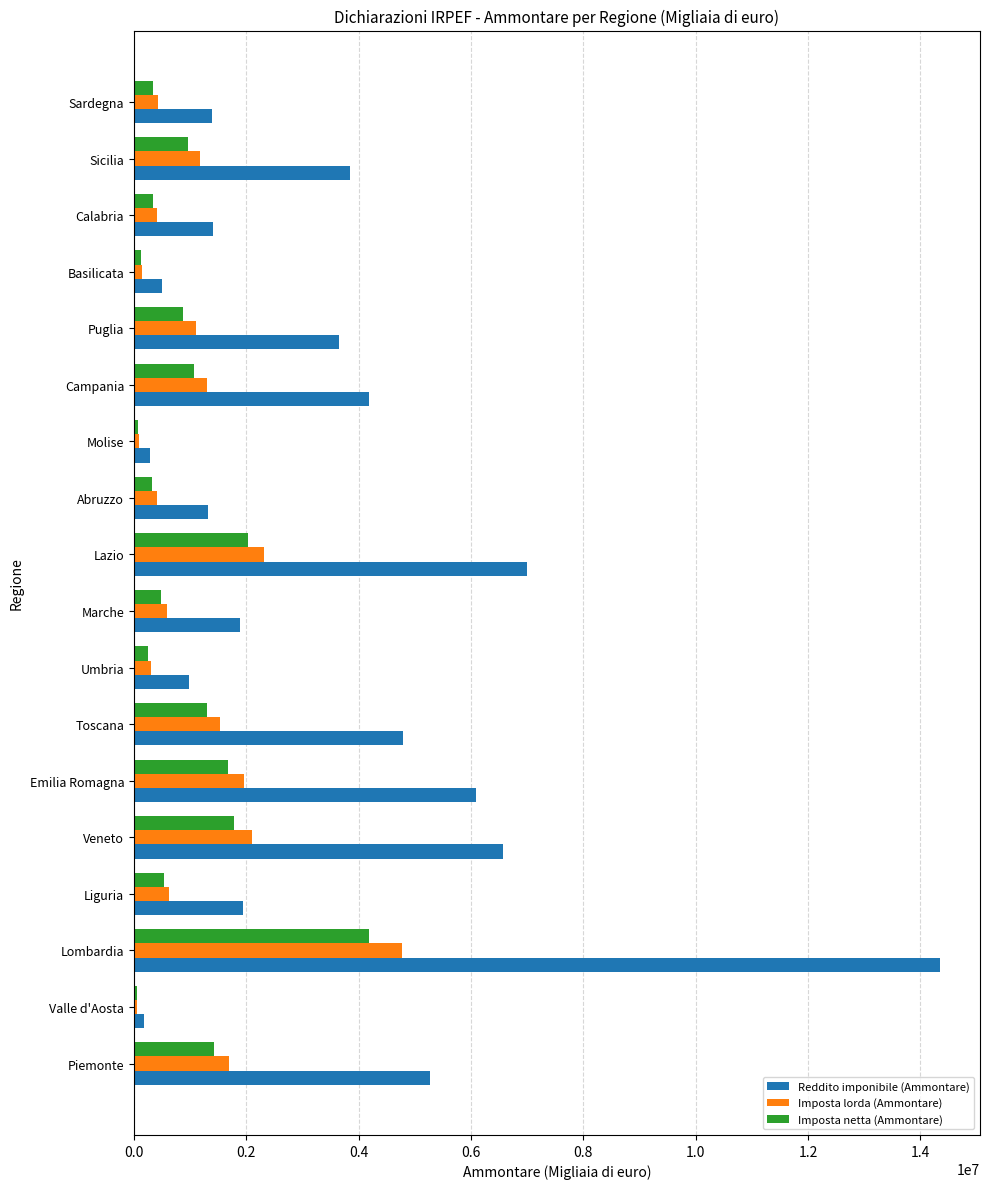

The value of Imposta netta (Ammontare) at Campania is 351754. True or false?

False